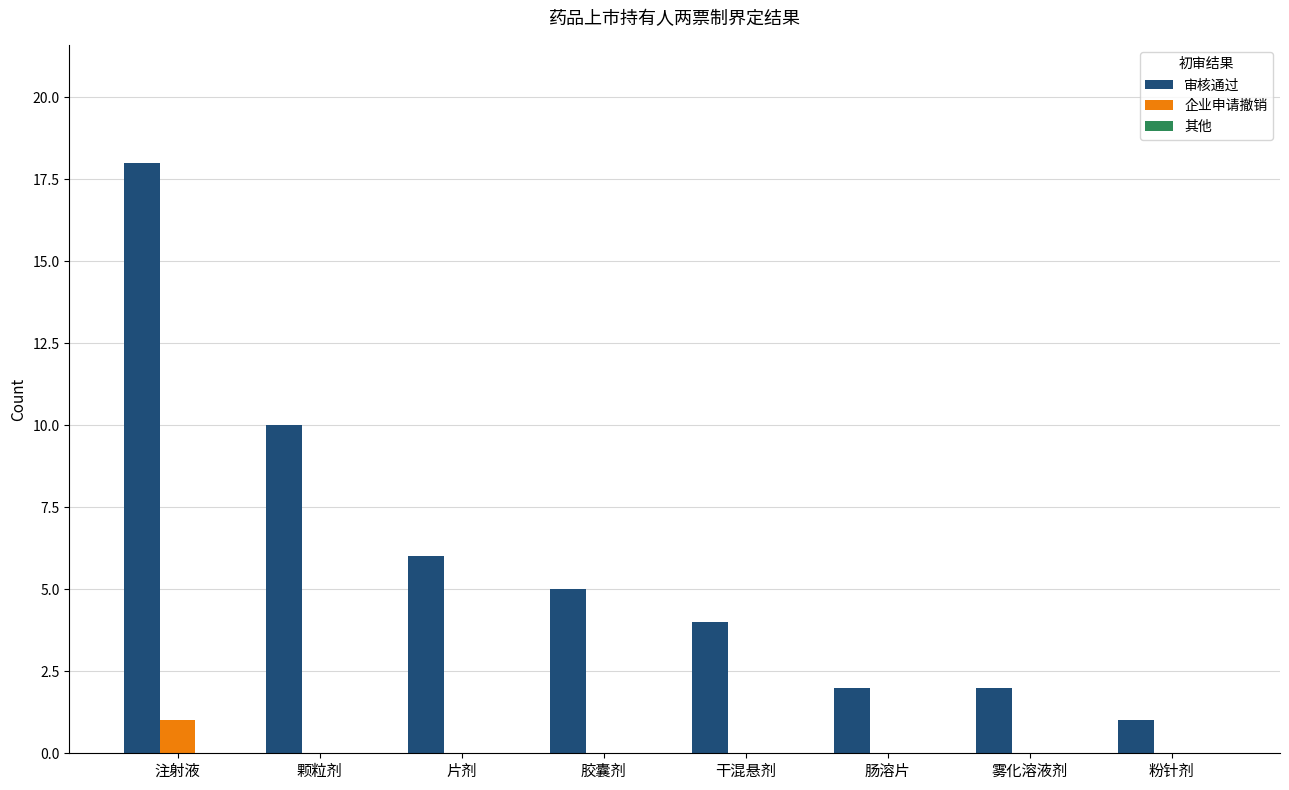

Is it true that 审核通过 equals 6 at 干混悬剂?

False